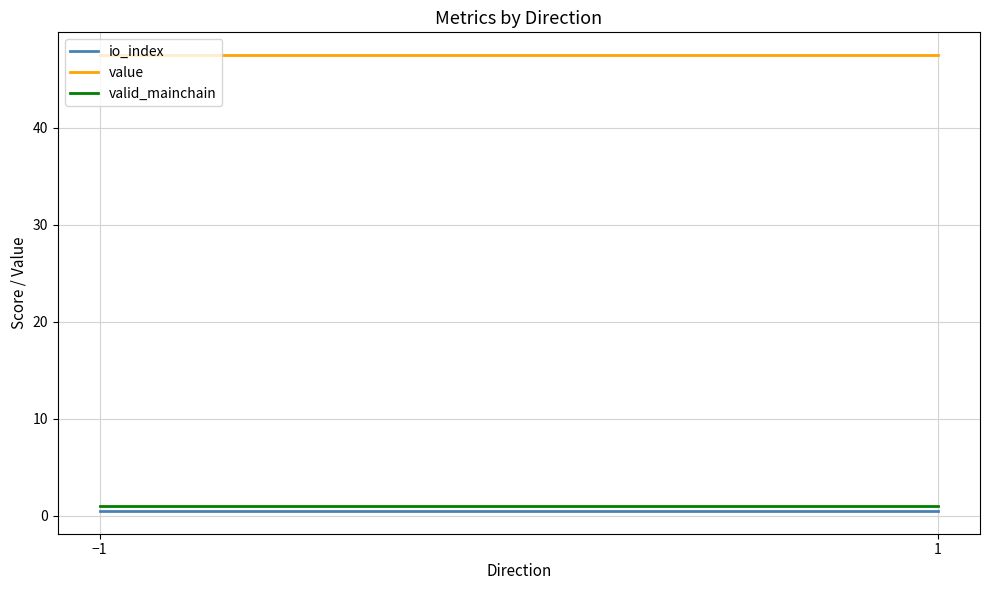

What is the average value of the valid_mainchain series?

1.0